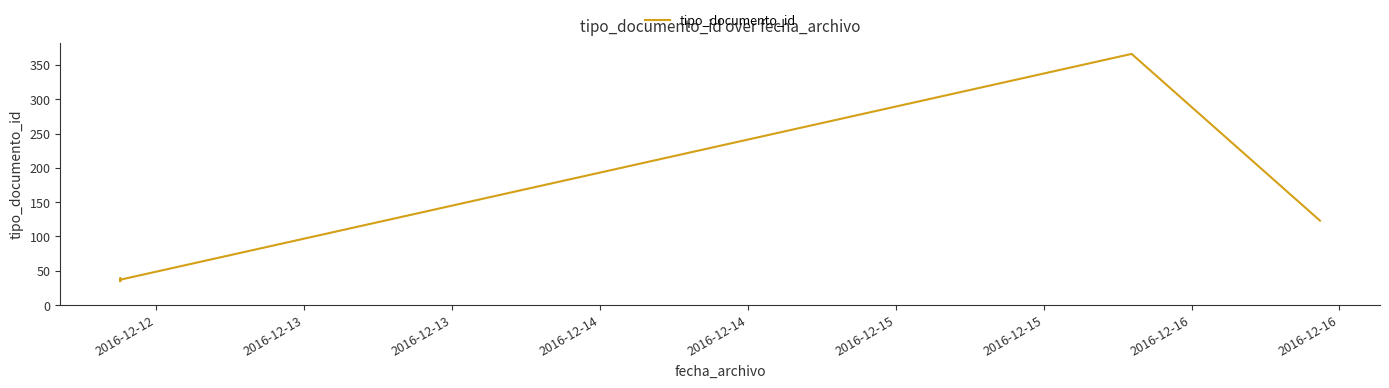

Does the chart display data point markers on the line(s)?

No